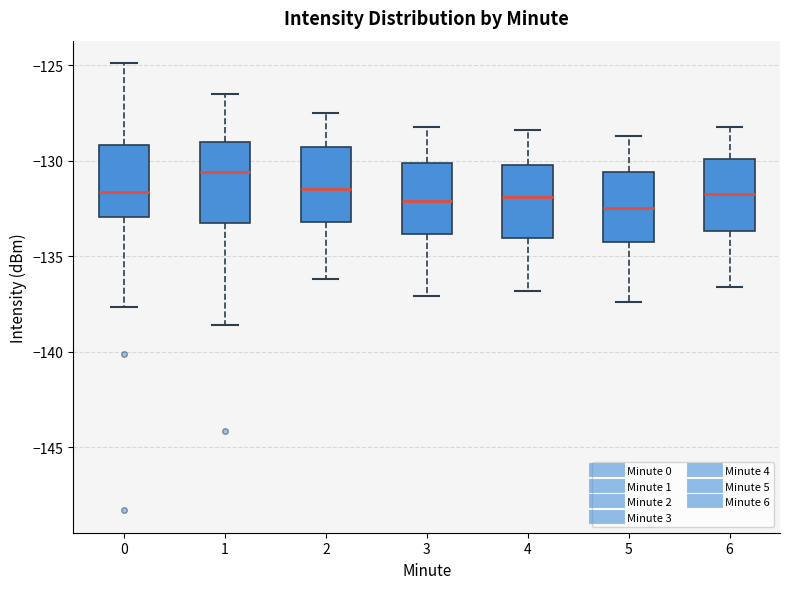

Where does the upper whisker of the box at x = 0 end on the y-axis? The values are not printed on the chart, so give them approximately, as read against the axis.

-125.0